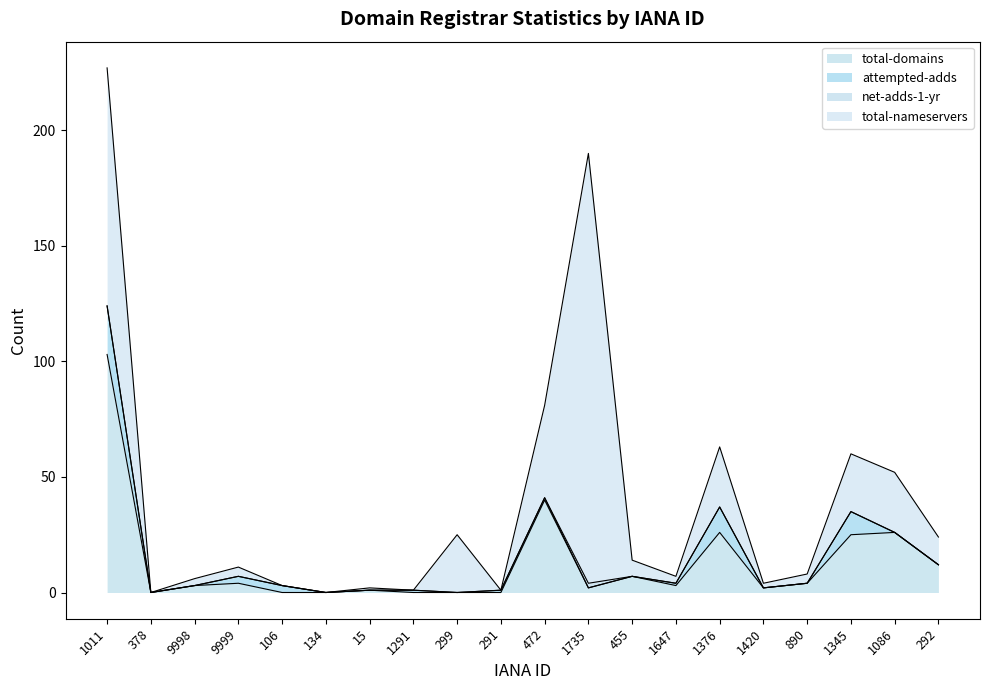

At how many categories does at least one series exceed 129?

1